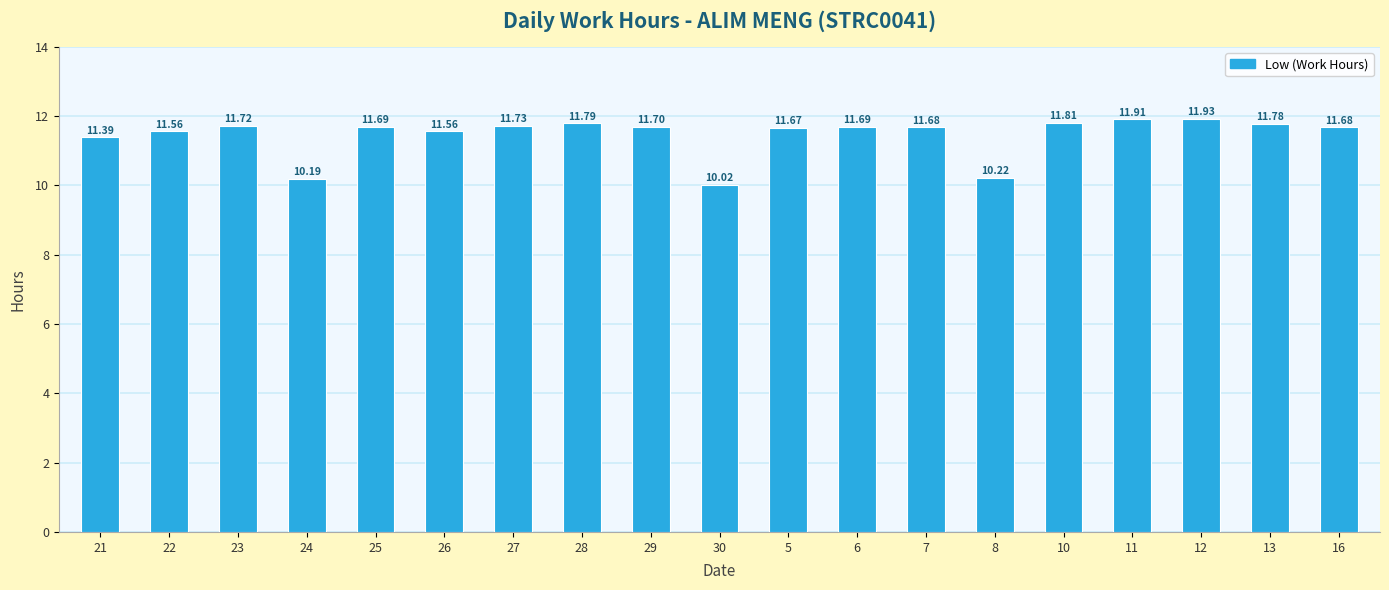

What is the smallest value displayed?

10.0